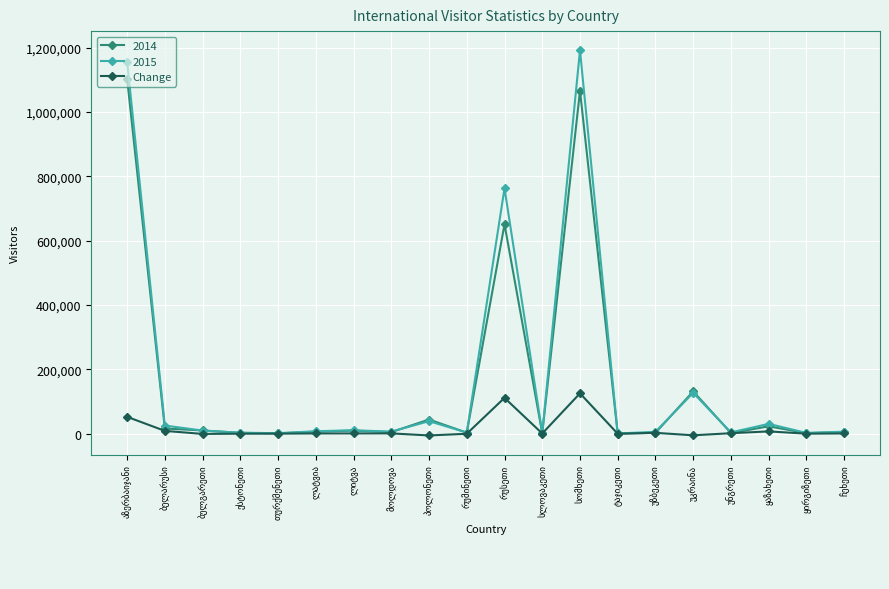

Rank the series by their maximum value, from highest to lowest.

2015, 2014, Change